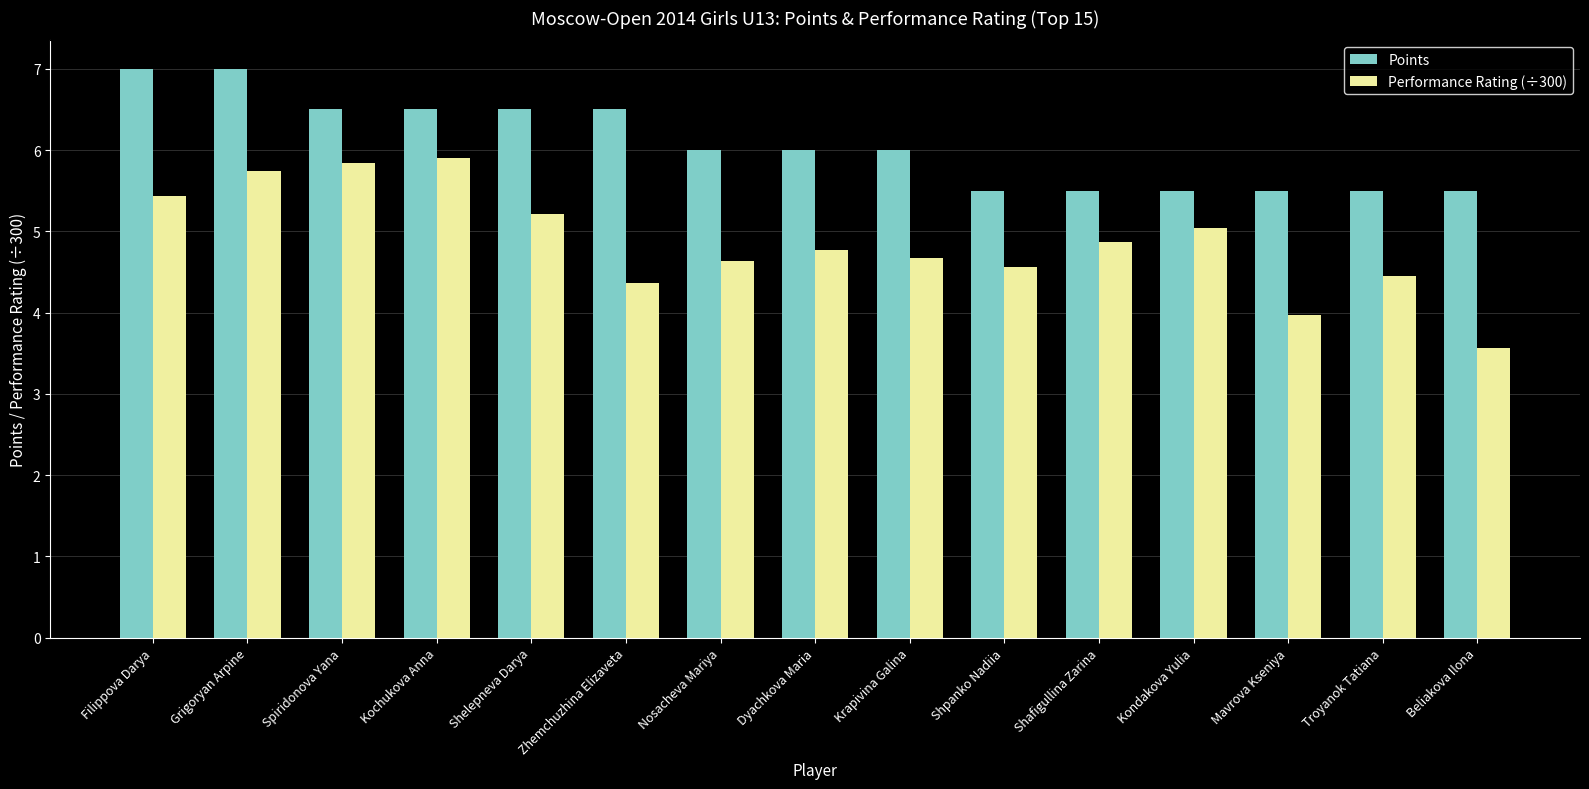

What is the difference between the maximum and minimum values in the Performance Rating (÷300) series?

2.3